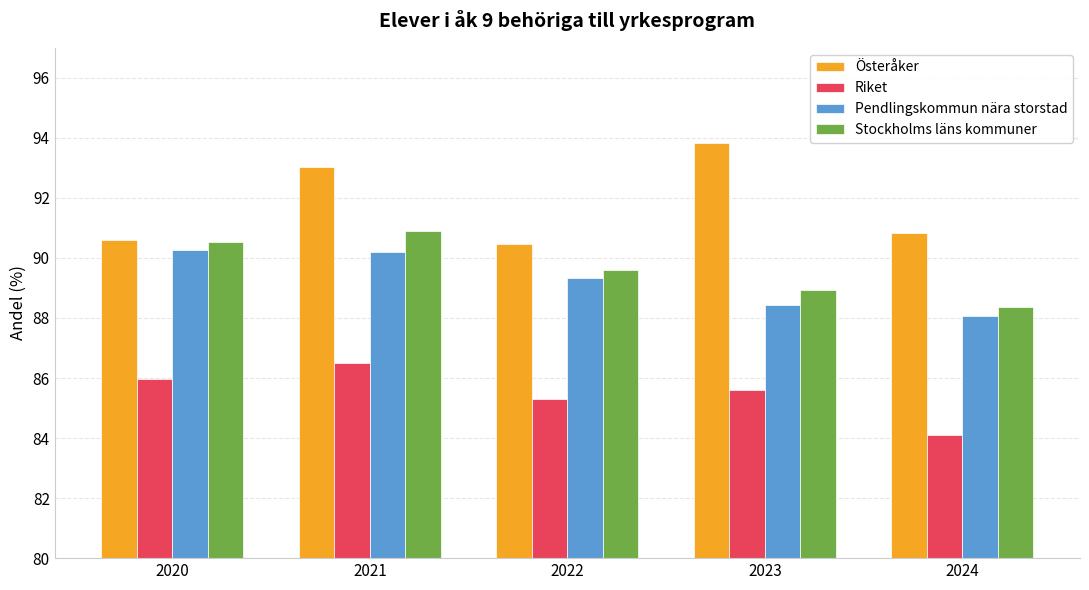

What is the average value of the Riket series?

85.5